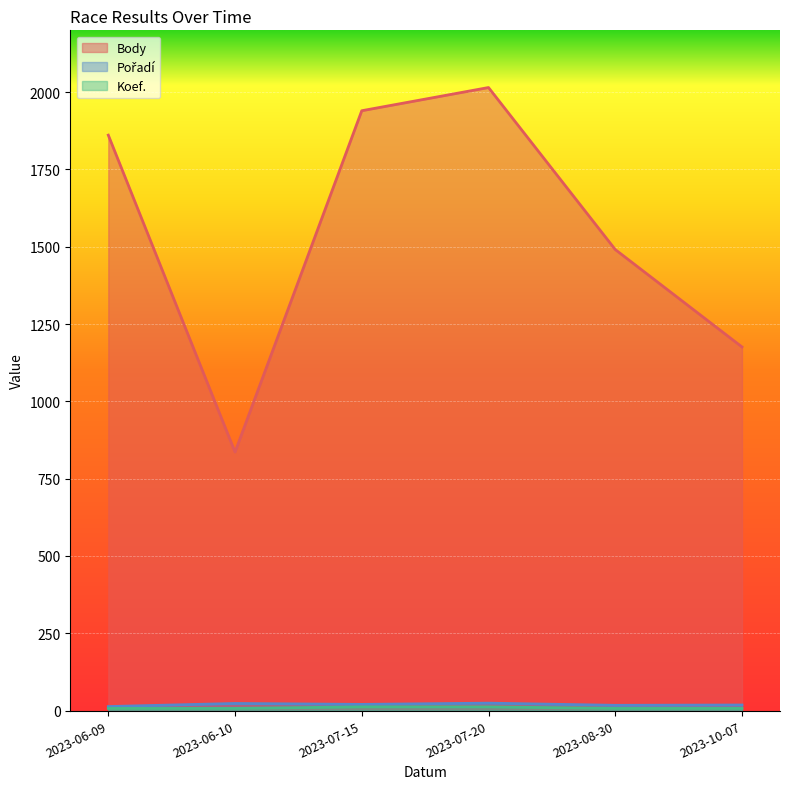

What is the spread (max minus min) of values at 2023-07-15?

1928